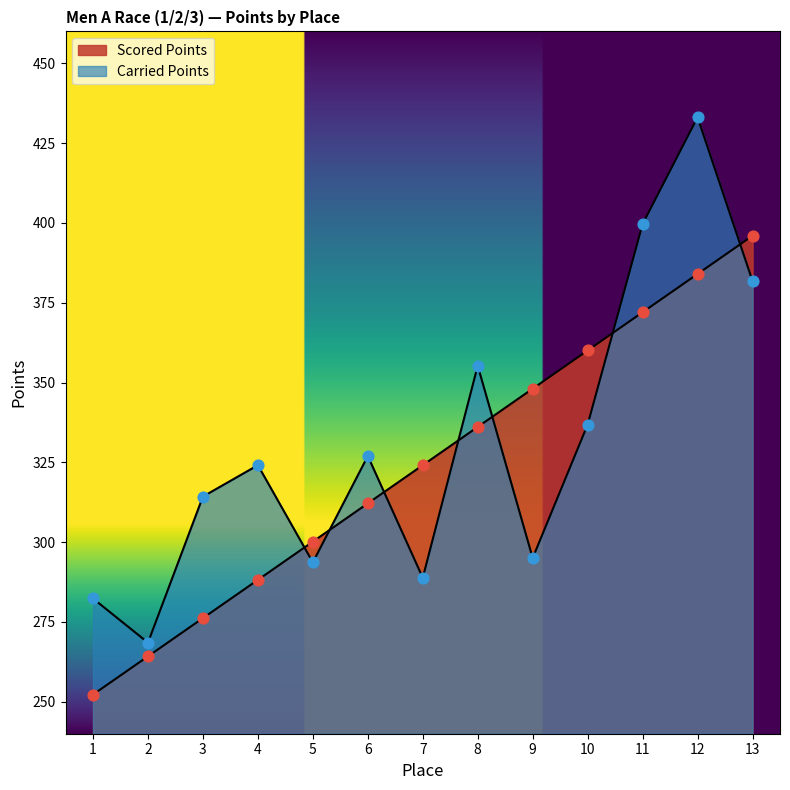

What are all the series names shown in the legend?

Scored Points, Carried Points